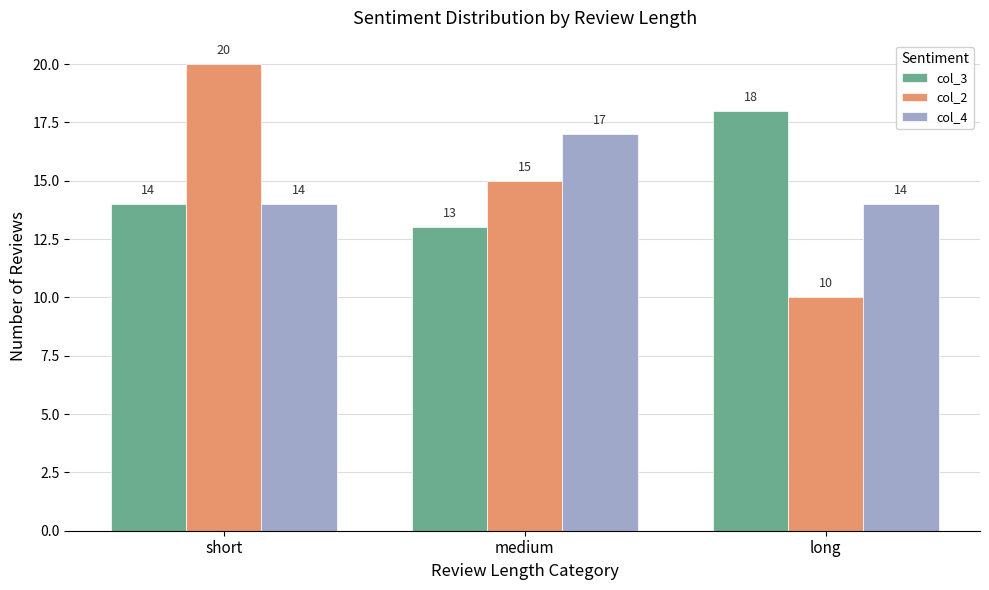

What is the label of the 1st bar from the left?

short